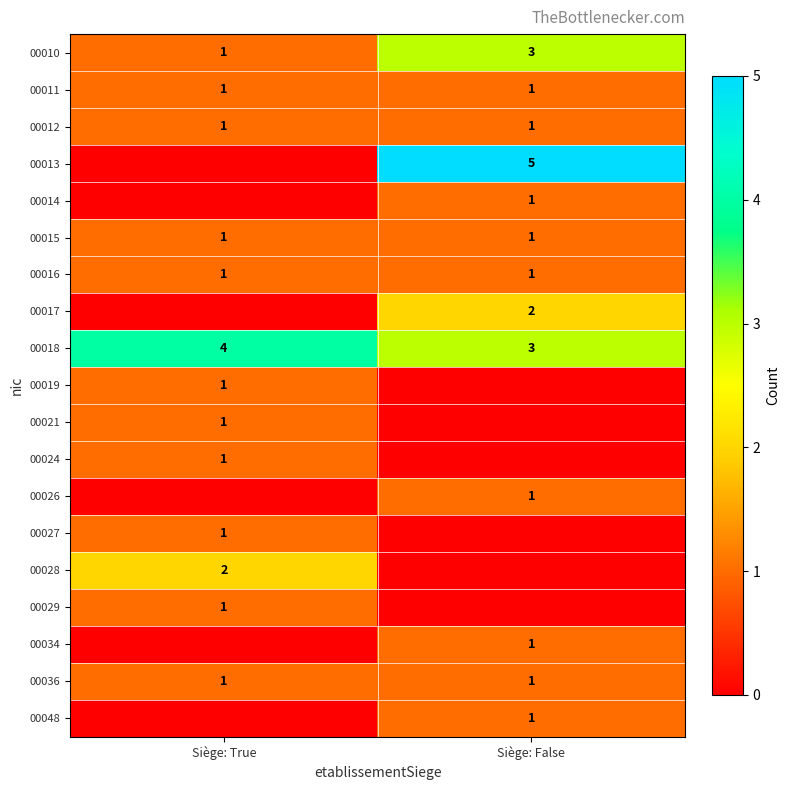

How many values in the 00018 series are below 4?

1